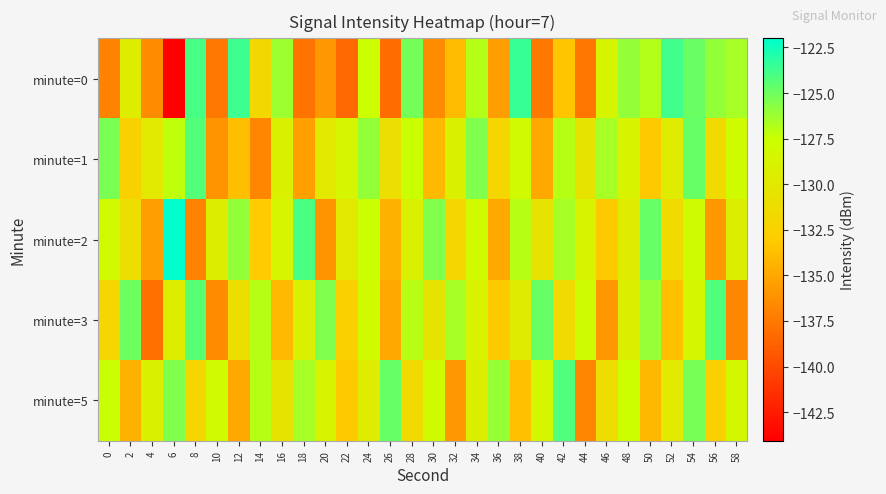

Between 2 and 16, which is larger?

16